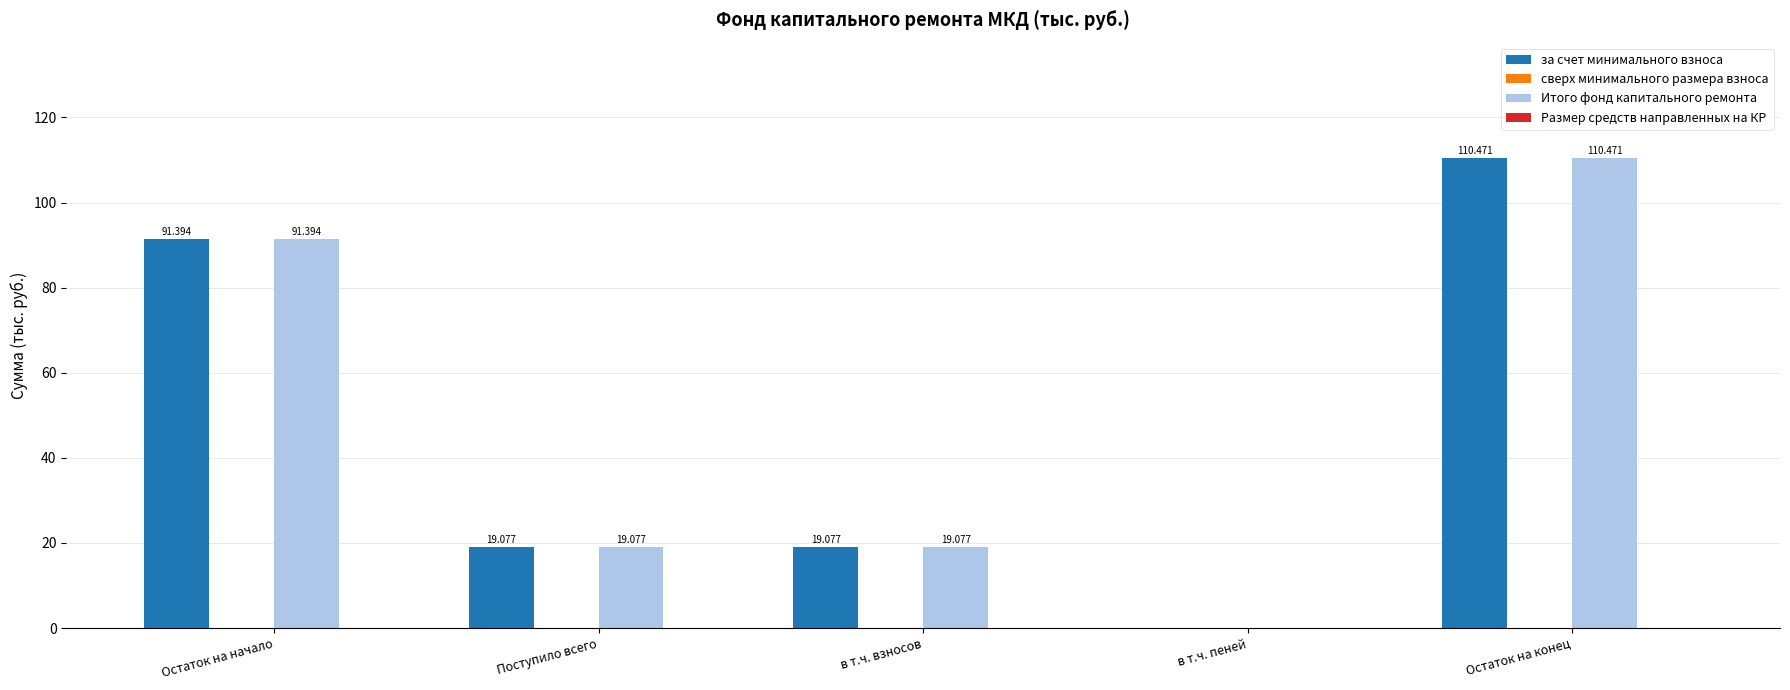

Which category has the highest value across all series?

Остаток на конец